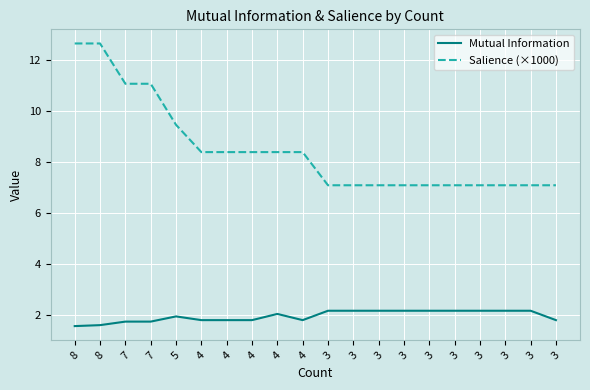

What is the difference between the highest and lowest values at 4?

6.6